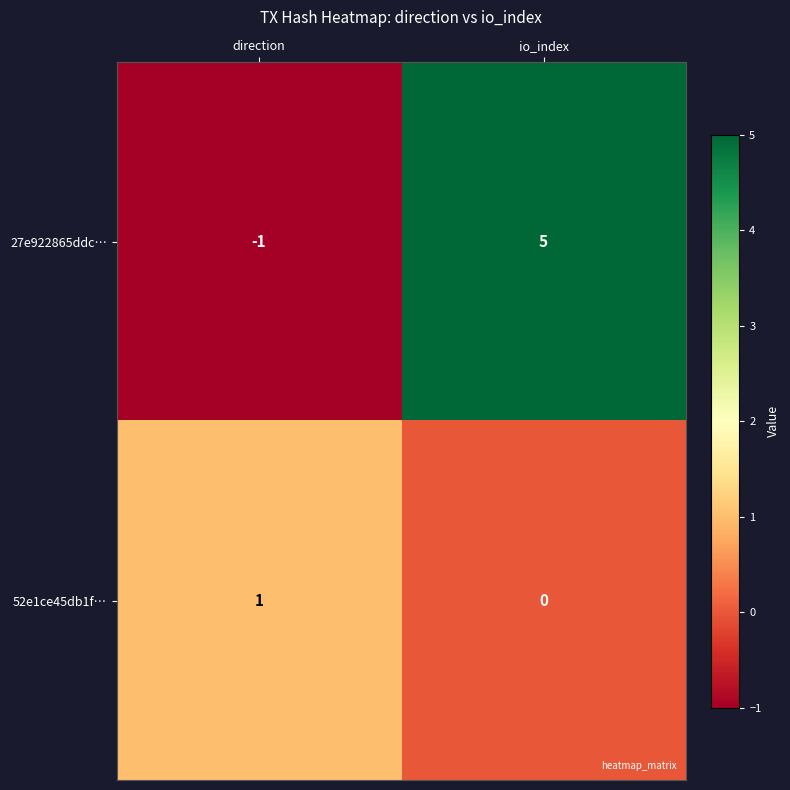

Rank the series at io_index from highest to lowest value.

27e922865ddc…, 52e1ce45db1f…